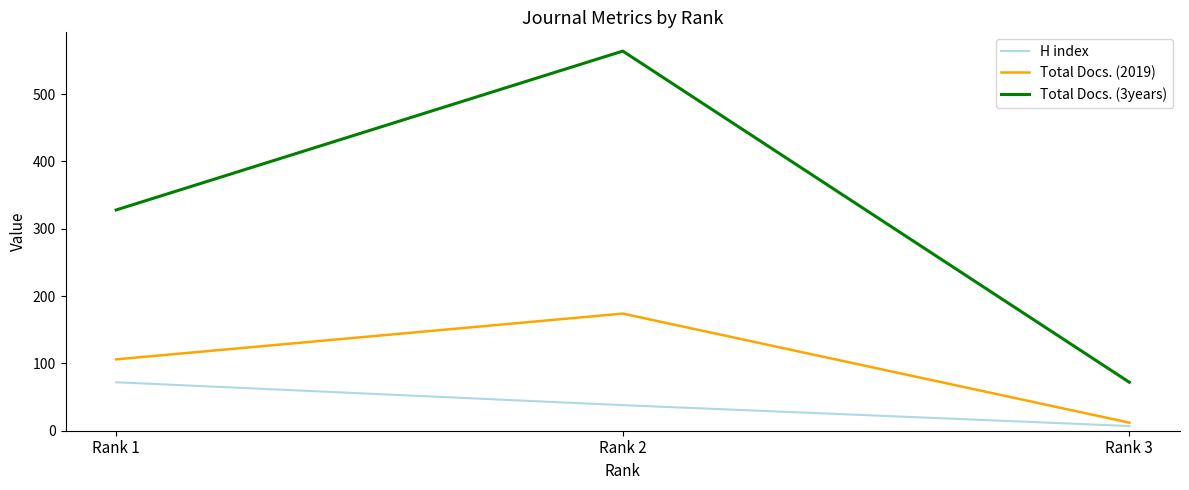

What is the sum of all Total Docs. (3years) values?

964